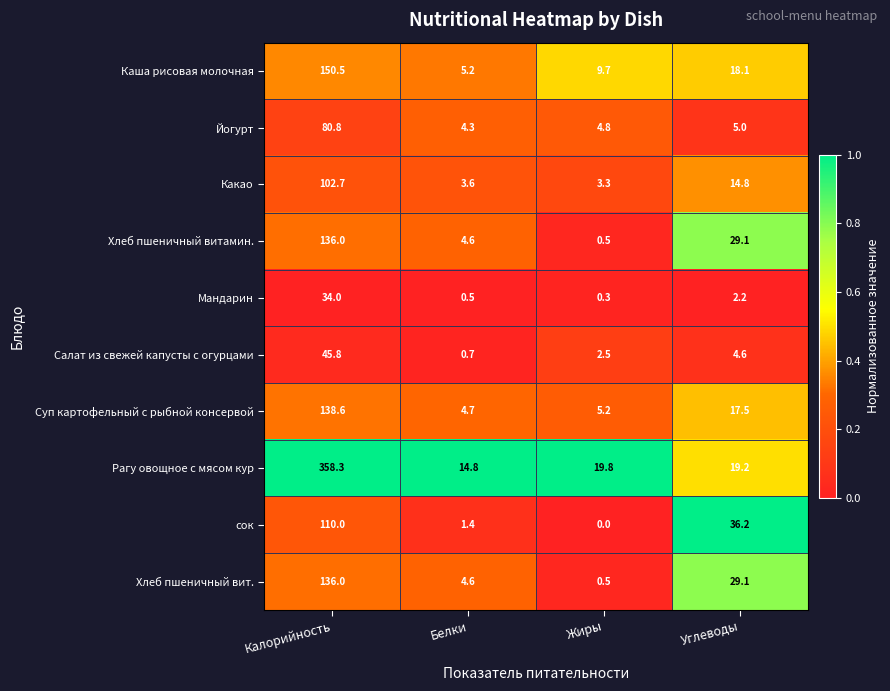

At how many categories does at least one series exceed 0?

4